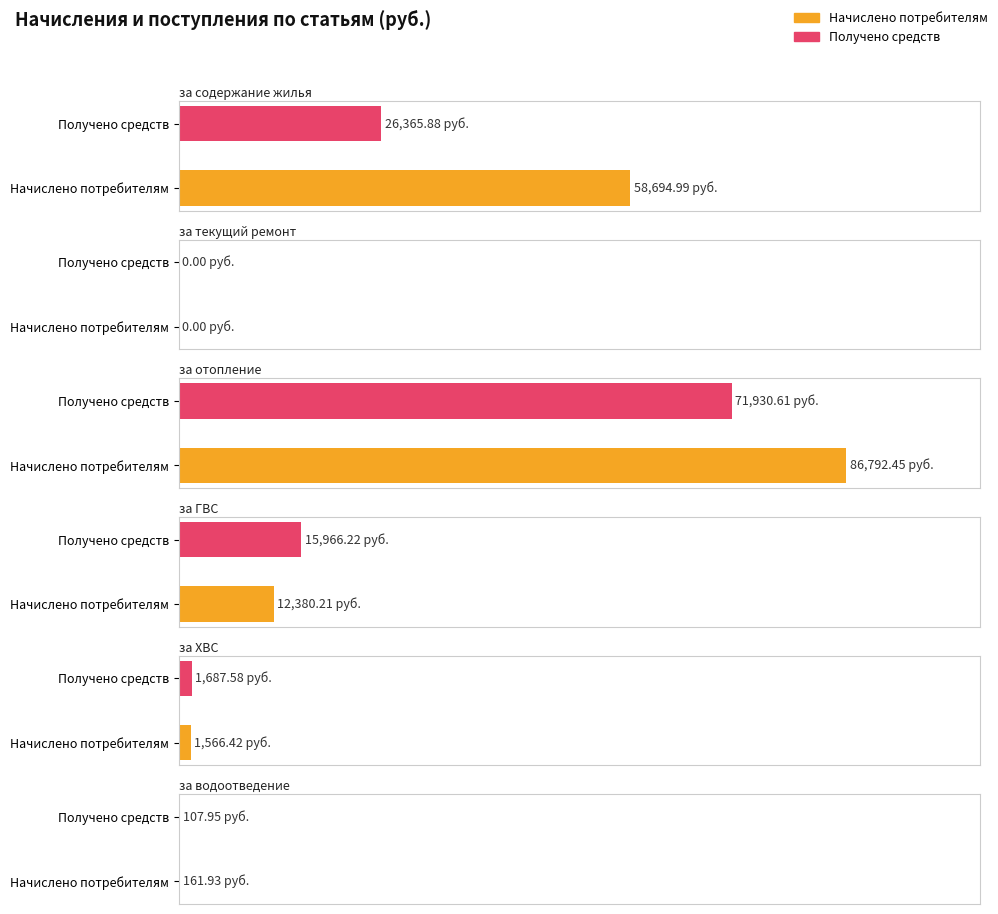

Is the value of за содержание жилья at Начислено потребителям greater than the value of за ХВС at Начислено потребителям?

Yes